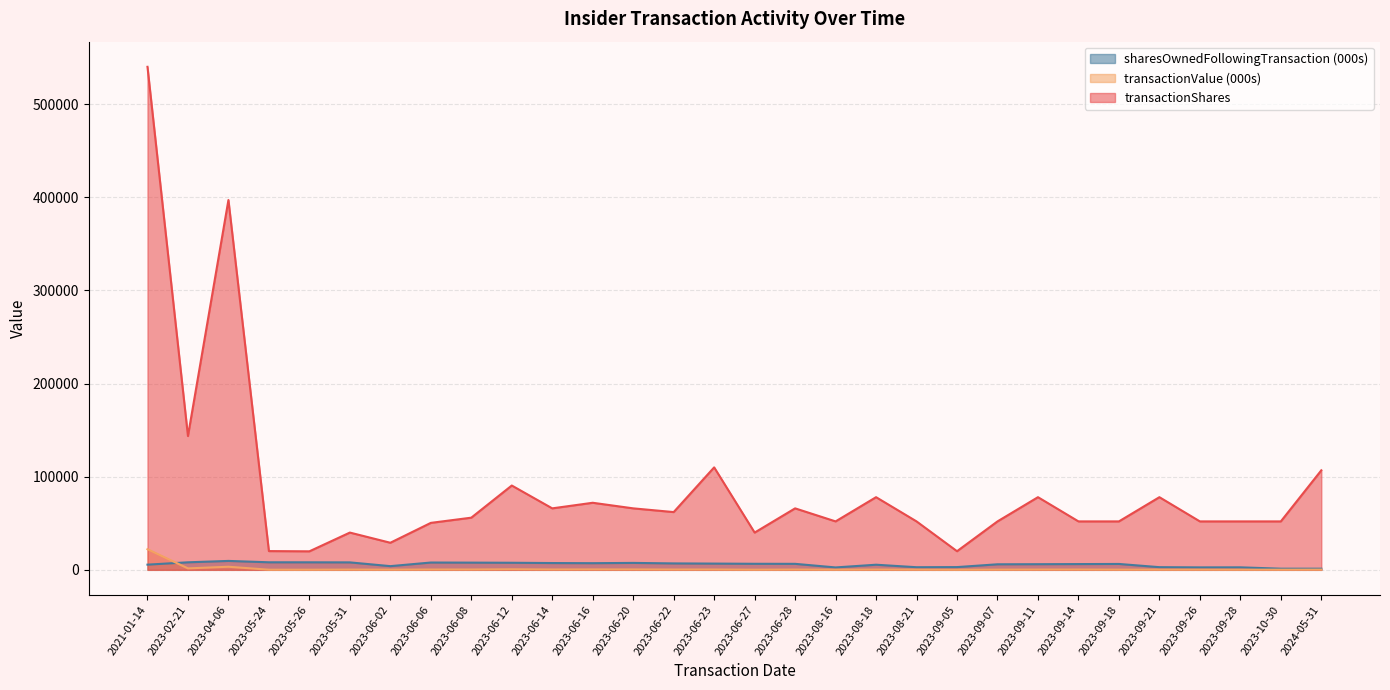

What is the difference between the transactionShares values at 2023-08-18 and 2023-06-12?

12514.0